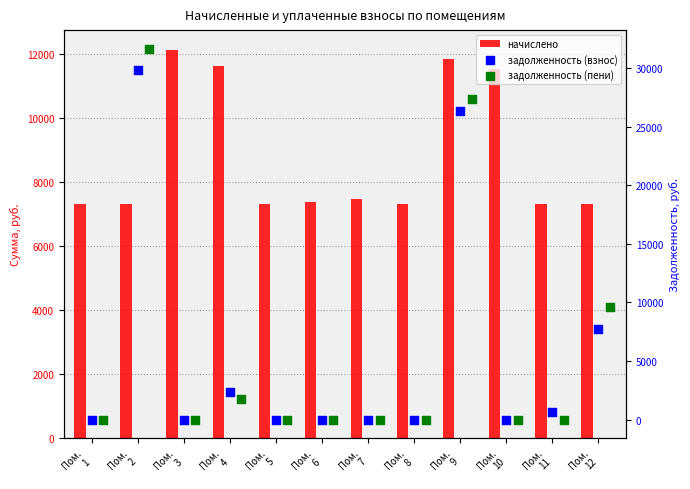

Is the value of задолженность (пени) at Пом.
9 greater than the value of задолженность (взнос) at Пом.
7?

Yes